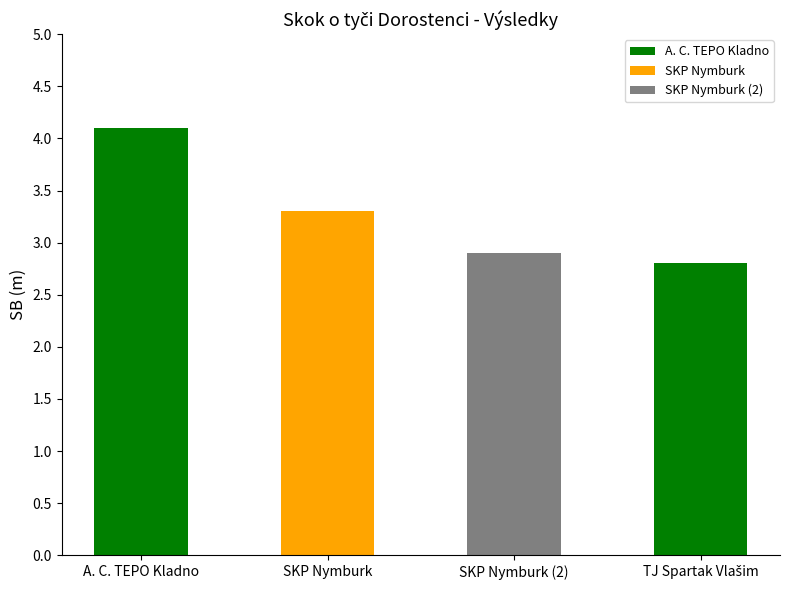

Rank the categories by value from highest to lowest.

A. C. TEPO Kladno, SKP Nymburk, z.s., SKP Nymburk, z.s. (2), TJ Spartak Vlašim